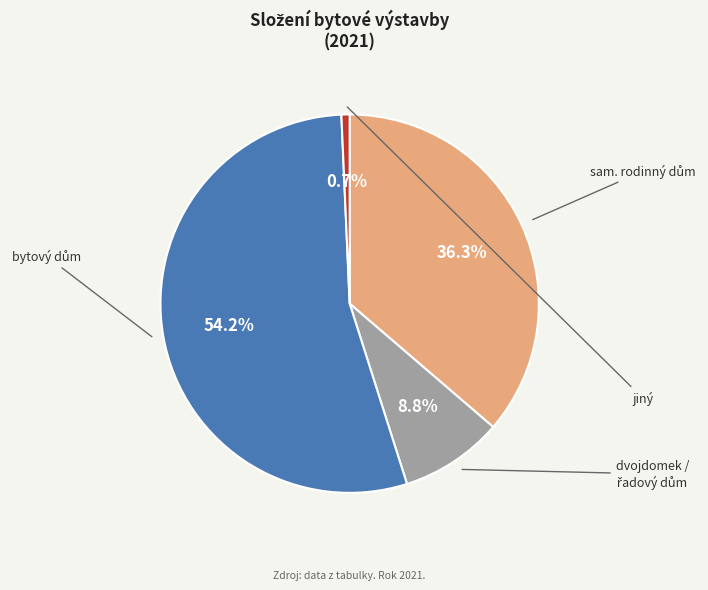

To the nearest percent, what is the average slice percentage?

25%